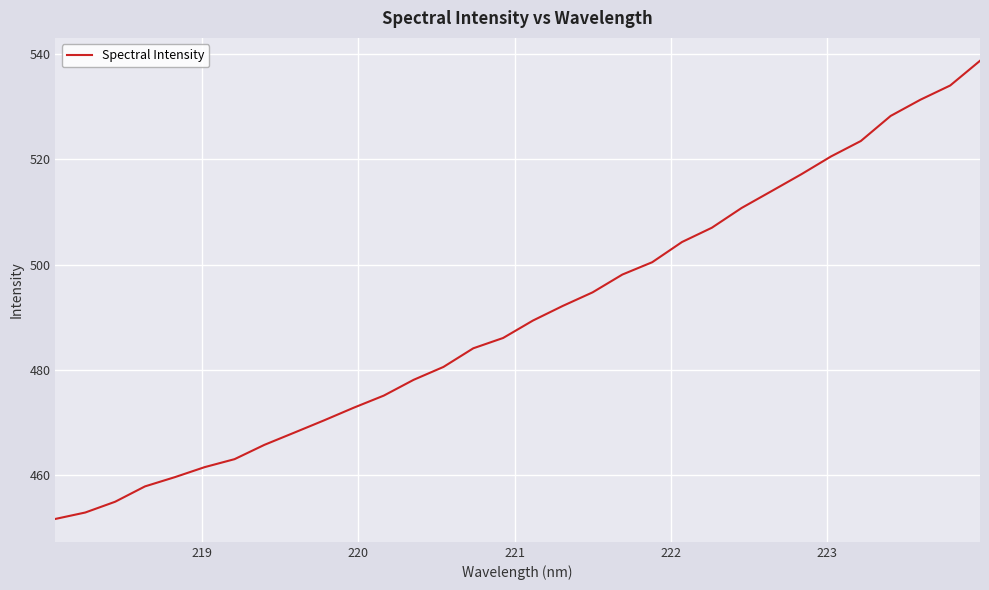

How many lines are shown in the chart?

1